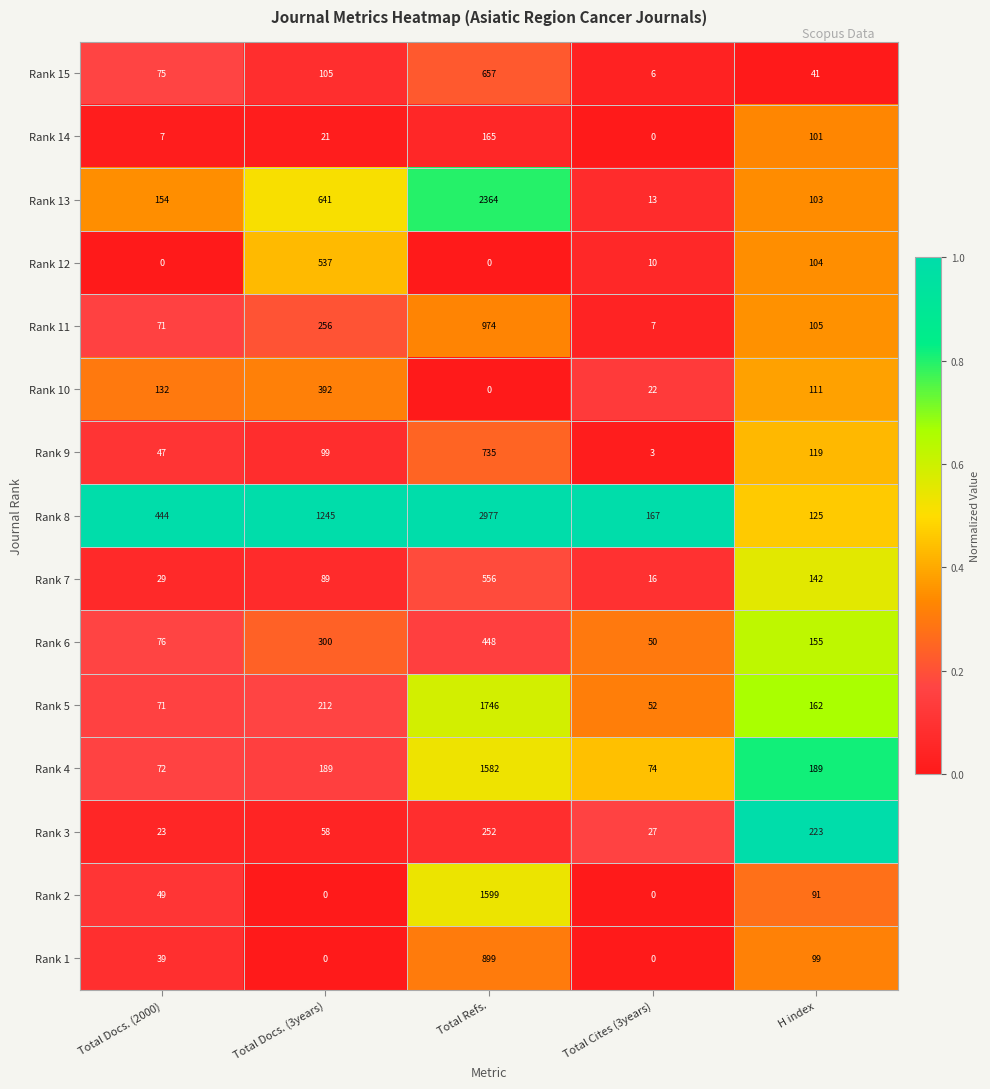

What is the difference between the second highest and minimum values in the Rank 2 series?

91